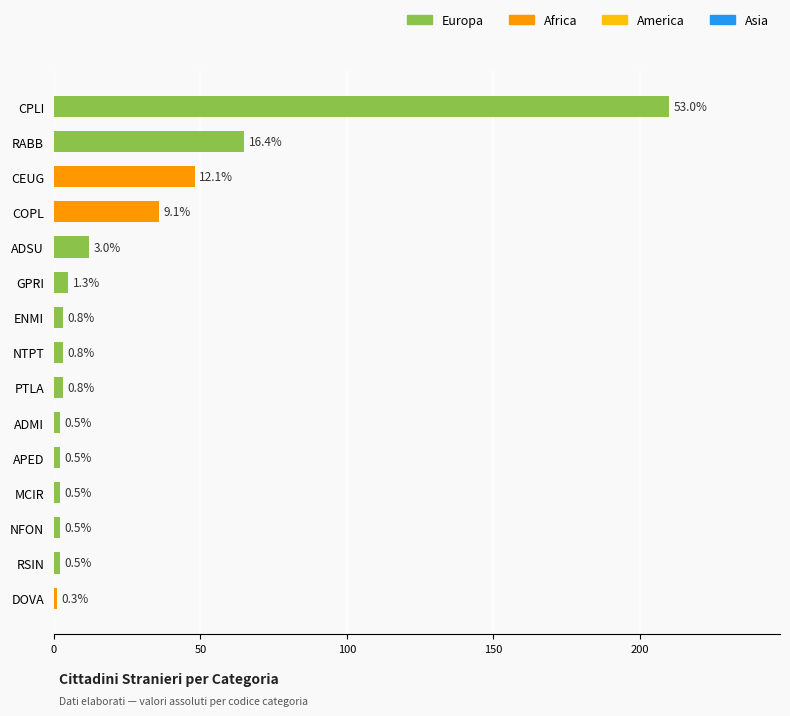

Does the chart contain any negative values?

No